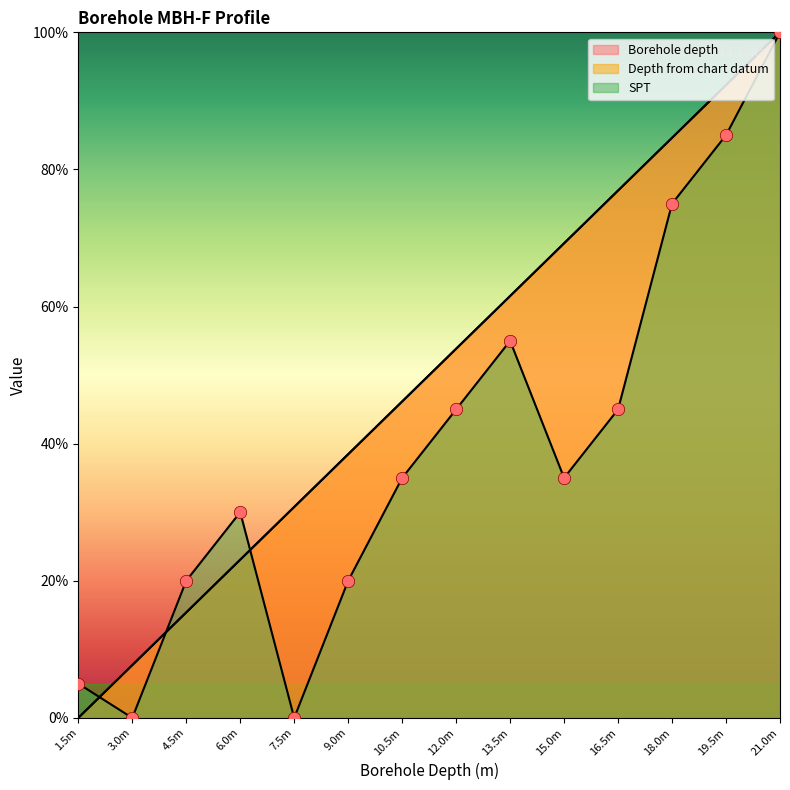

Is the value of SPT at 18.0m greater than the value of Borehole depth at 21.0m?

No